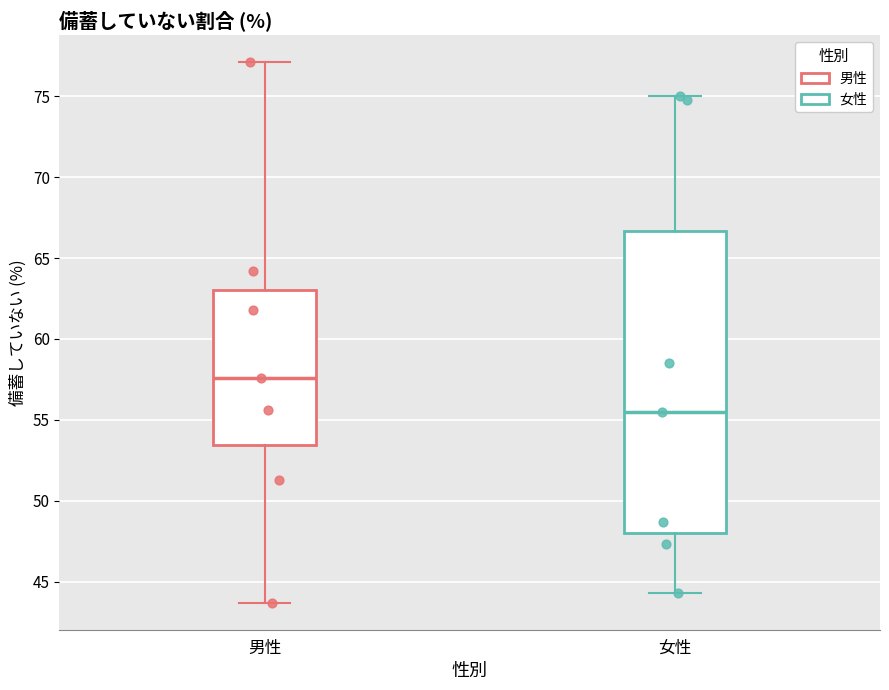

Which box has the lowest median line?

女性